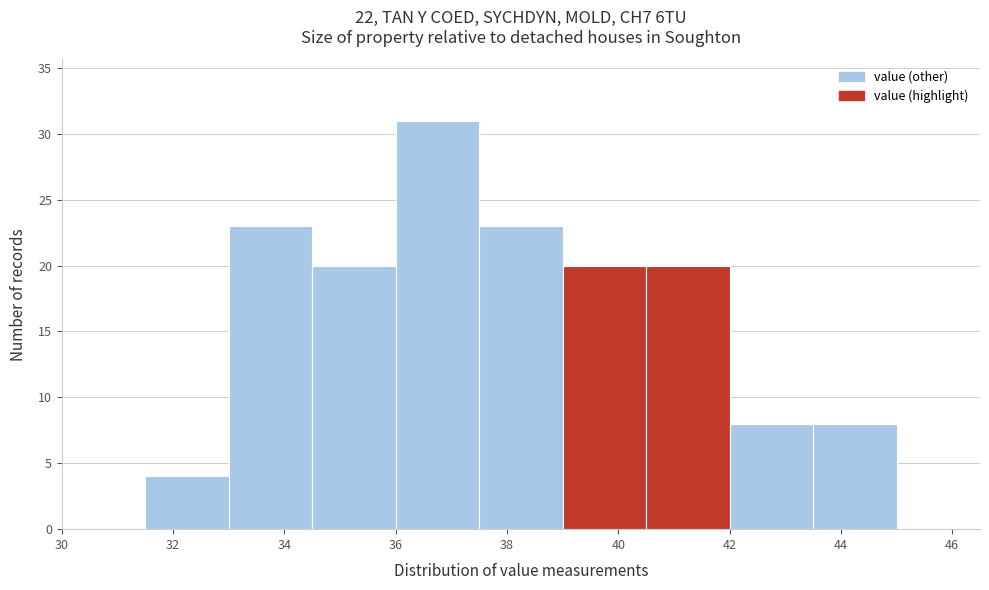

How tall is the bar that spans 37.5 to 39.0 on the x-axis? Neither the bar edges nor the heights are printed on the chart, so give them approximately, as read against the axes.

23